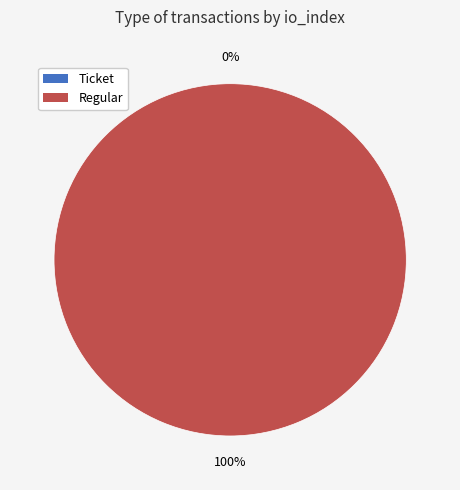

To the nearest percent, what is the combined percentage of Ticket (io_index=0) and Regular (io_index=11)?

100%